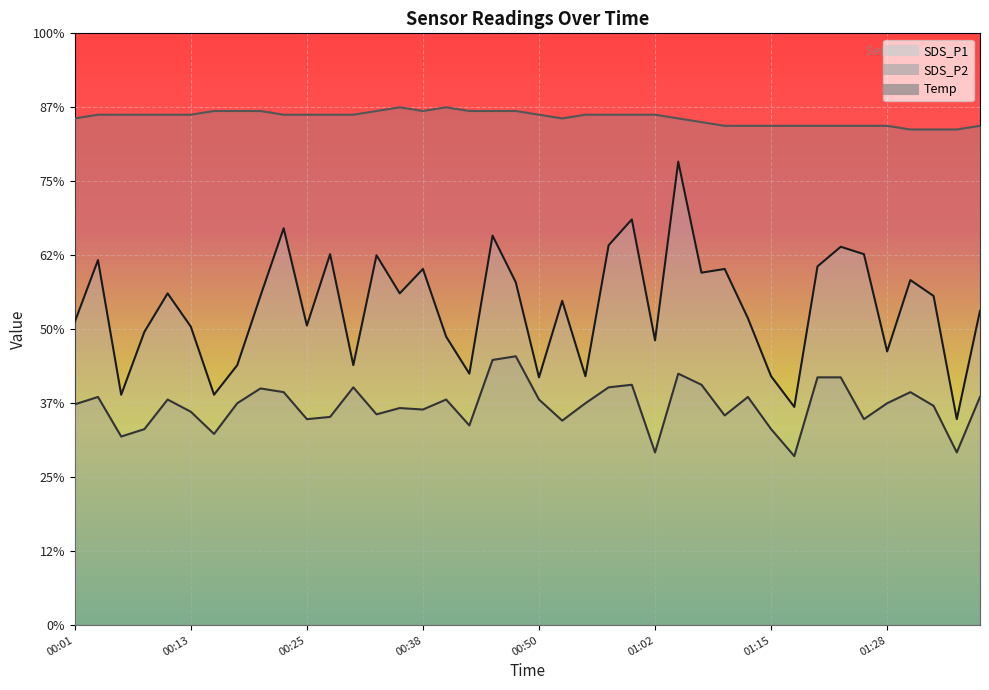

At which category is the sum across all series the highest?

01:05